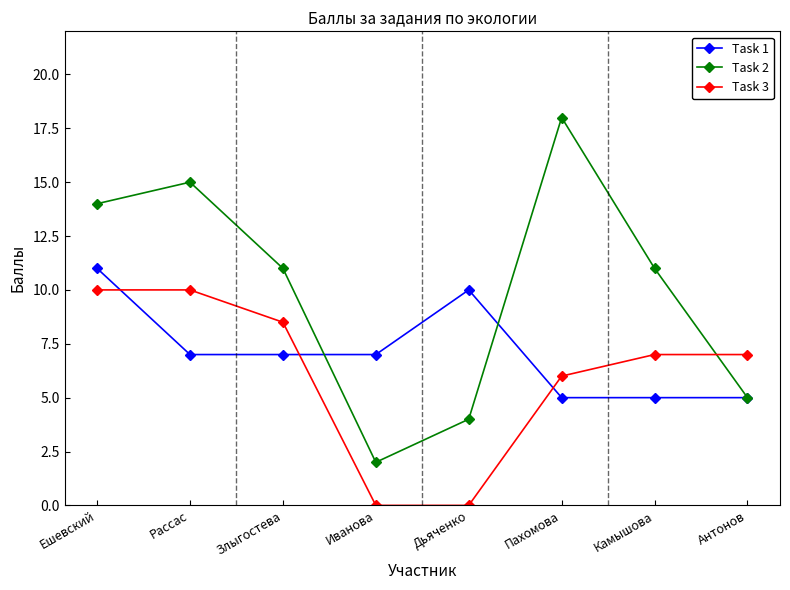

Reading left to right, transcribe all the data shown in this chart.

Task 1: 11.0	7.0	7.0	7.0	10.0	5.0	5.0	5.0
Task 2: 14.0	15.0	11.0	2.0	4.0	18.0	11.0	5.0
Task 3: 10.0	10.0	8.5	0.0	0.0	6.0	7.0	7.0